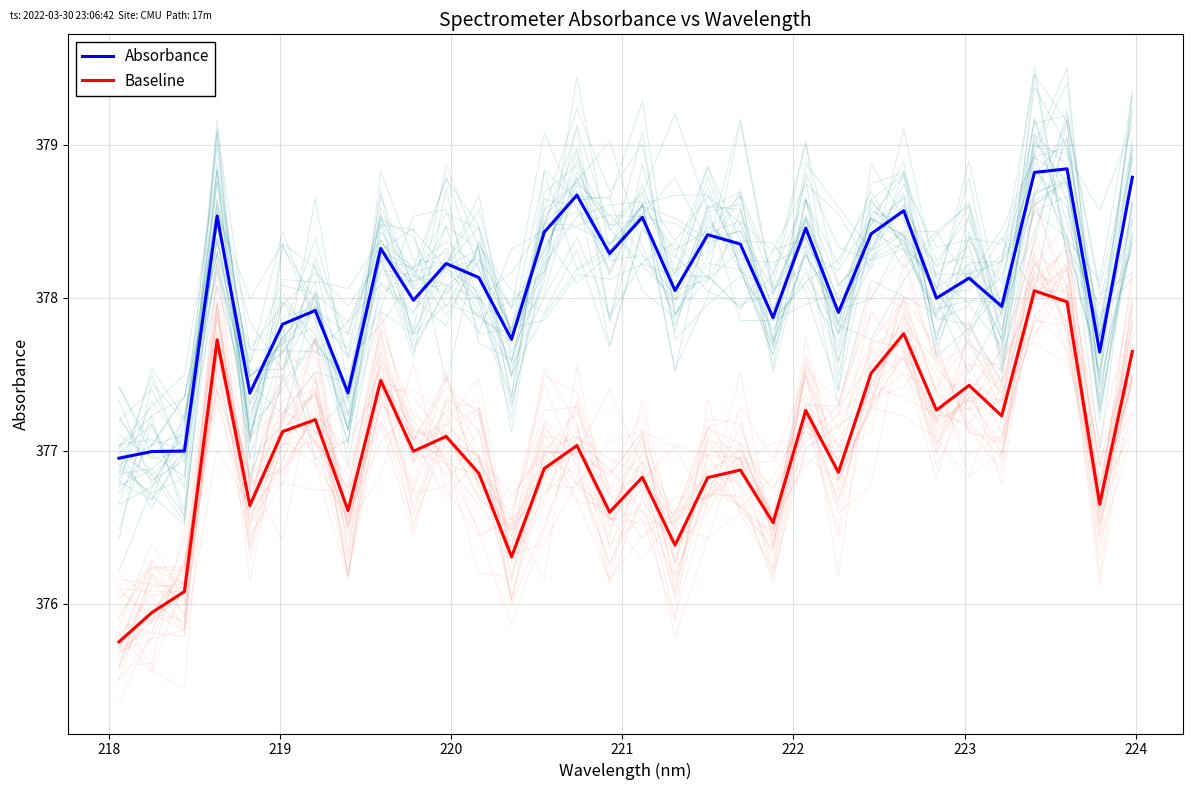

True or false: Baseline and Absorbance cross at least once.

False